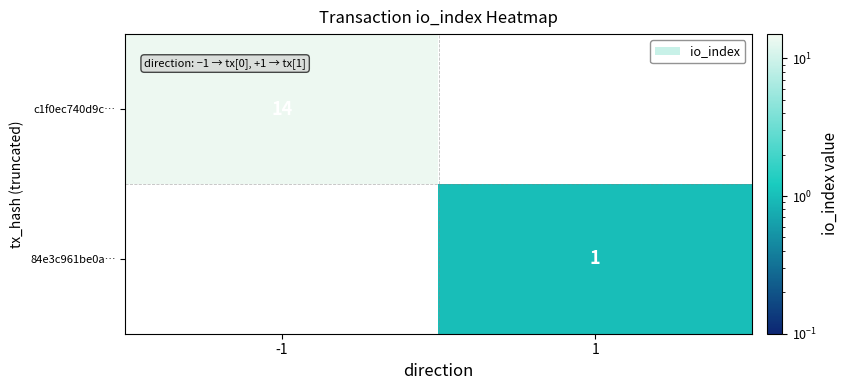

Is it true that c1f0ec740d9c… equals 18 at -1?

False